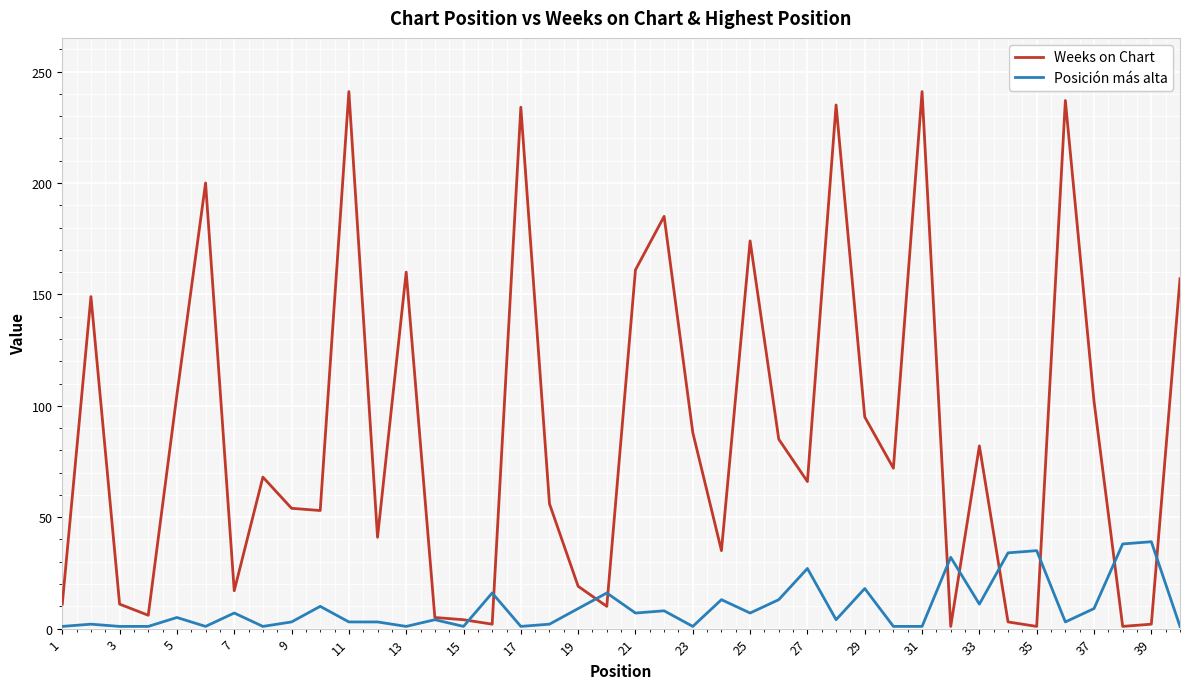

List the series in order of their overall mean, lowest first.

Posición más alta, Weeks on Chart